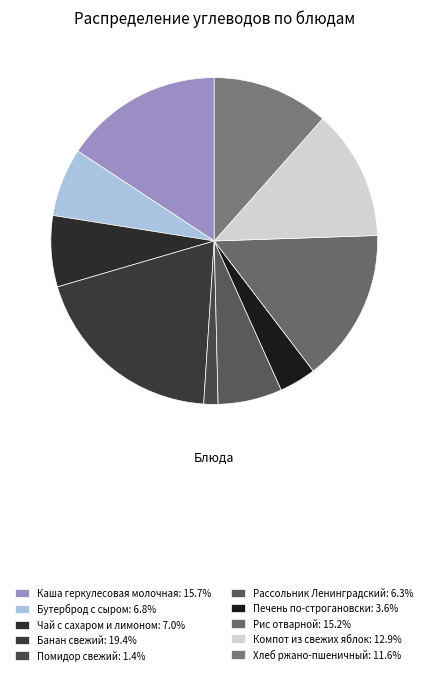

How many slices are in this pie chart?

10